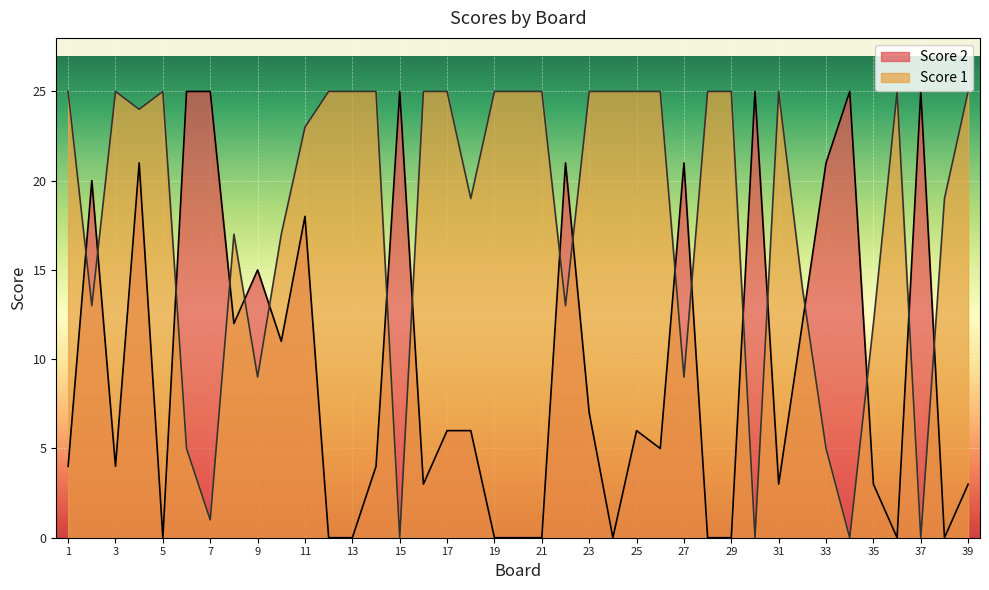

Which series has the largest total across all categories?

Score 1